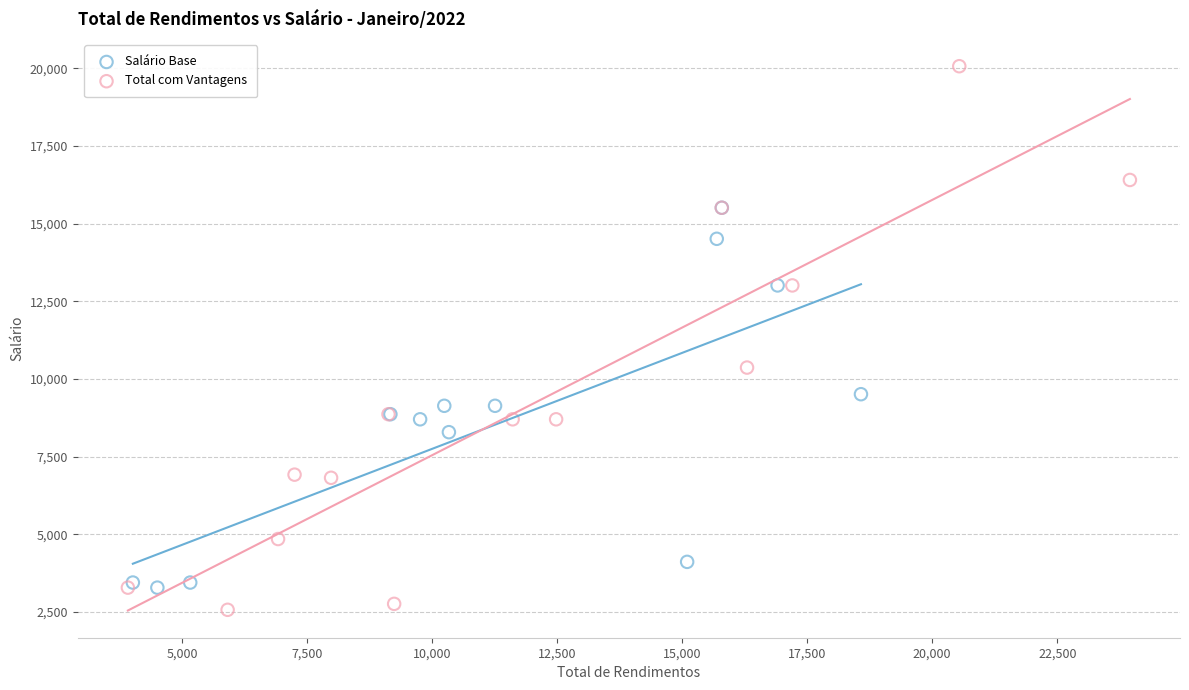

What are all the series names shown in the legend?

Salário Base, Total com Vantagens